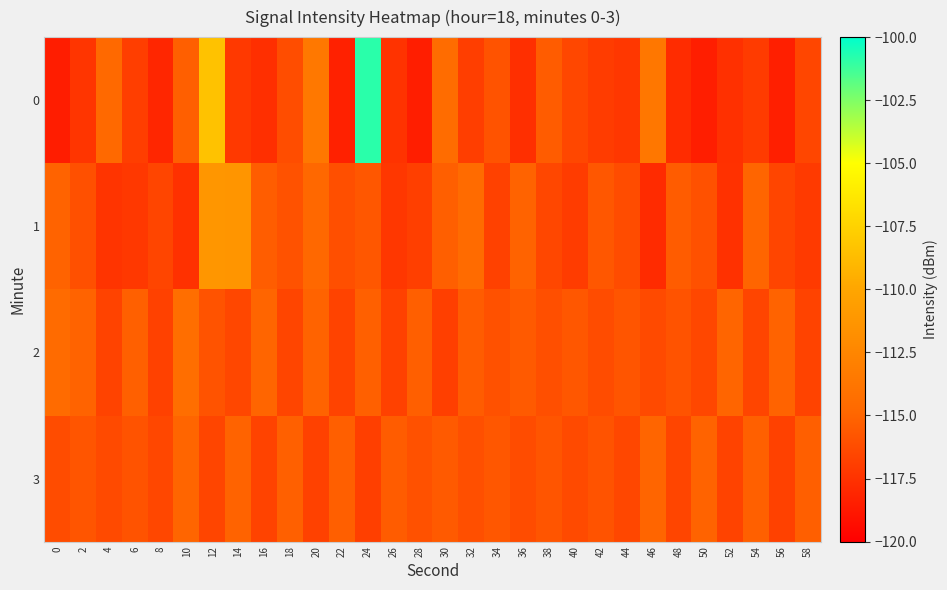

Reading left to right, what are all the values shown in this chart?

0: 0=-118.5	2=-117.4	4=-114.7	6=-117.0	8=-118.1	10=-115.3	12=-108.4	14=-117.2	16=-117.6	18=-116.2	20=-113.5	22=-118.3	24=-100.9	26=-117.5	28=-118.5	30=-114.5	32=-116.9	34=-115.9	36=-117.7	38=-115.4	40=-116.5	42=-117.0	44=-117.3	46=-113.7	48=-117.8	50=-118.5	52=-117.6	54=-117.1	56=-118.4	58=-116.6
1: 0=-115.1	2=-116.0	4=-117.4	6=-117.2	8=-116.6	10=-117.6	12=-111.2	14=-111.3	16=-115.4	18=-116.0	20=-114.8	22=-116.1	24=-115.7	26=-117.2	28=-116.9	30=-115.3	32=-114.6	34=-116.8	36=-115.1	38=-116.5	40=-117.0	42=-115.7	44=-116.2	46=-117.9	48=-115.5	50=-116.0	52=-117.6	54=-115.0	56=-116.6	58=-117.1
2: 0=-114.6	2=-115.1	4=-116.7	6=-115.2	8=-116.8	10=-114.3	12=-115.9	14=-116.5	16=-115.0	18=-116.6	20=-115.1	22=-116.7	24=-115.2	26=-116.8	28=-115.3	30=-116.9	32=-115.5	34=-116.0	36=-115.6	38=-116.1	40=-115.7	42=-116.2	44=-115.8	46=-116.3	48=-115.9	50=-116.5	52=-115.0	54=-116.6	56=-115.1	58=-116.7
3: 0=-116.2	2=-115.8	4=-116.3	6=-115.9	8=-116.5	10=-115.0	12=-116.6	14=-115.1	16=-116.7	18=-115.2	20=-116.8	22=-115.3	24=-116.9	26=-115.5	28=-116.0	30=-115.6	32=-116.1	34=-115.7	36=-116.2	38=-115.8	40=-116.3	42=-115.9	44=-116.5	46=-115.0	48=-116.6	50=-115.1	52=-116.7	54=-115.2	56=-116.8	58=-115.3